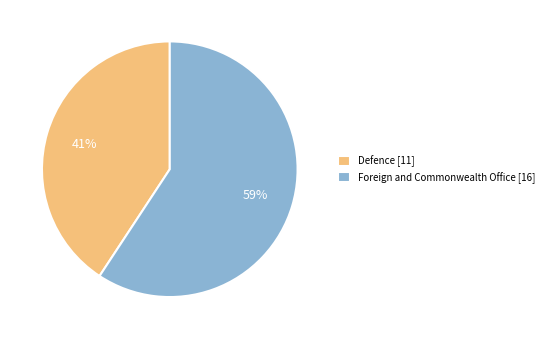

True or false: Defence accounts for 35% of the total.

False